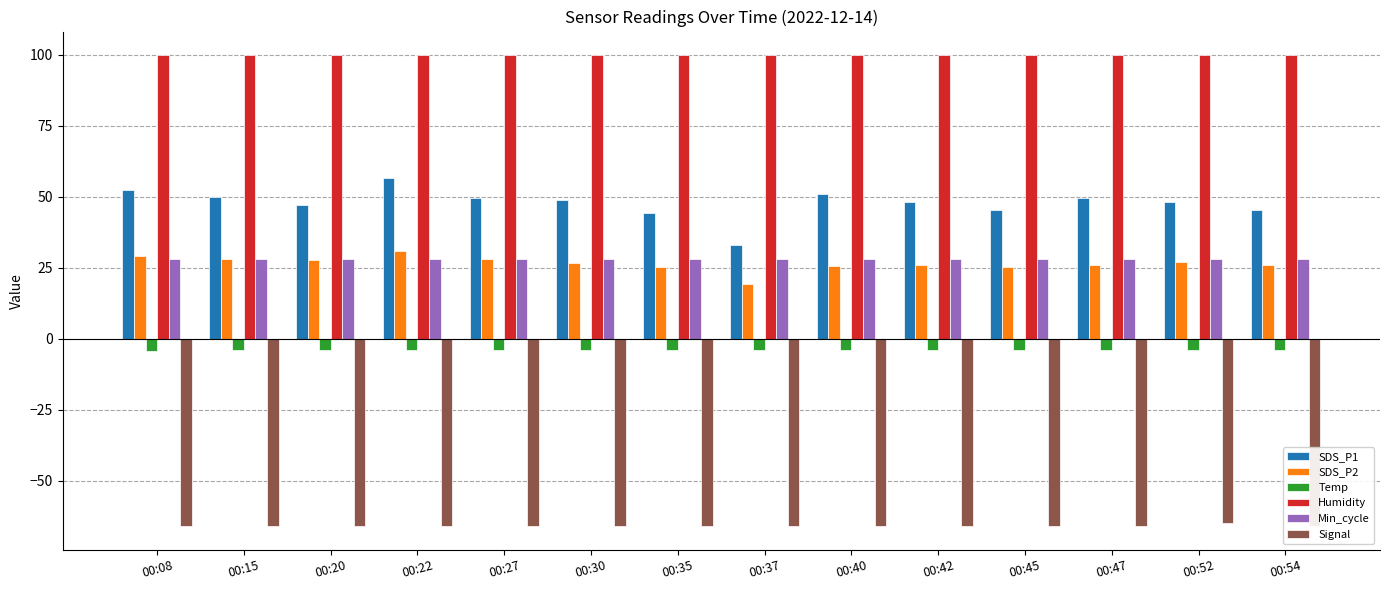

What is the maximum value for Min_cycle?

28.0